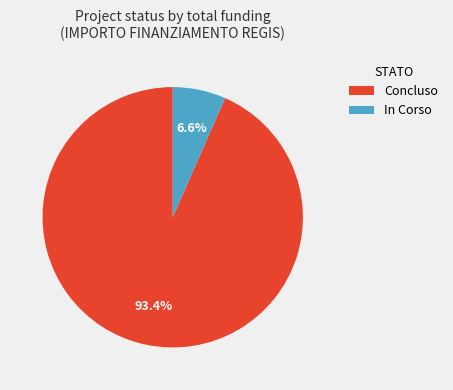

What is the smallest slice in the pie chart?

In Corso